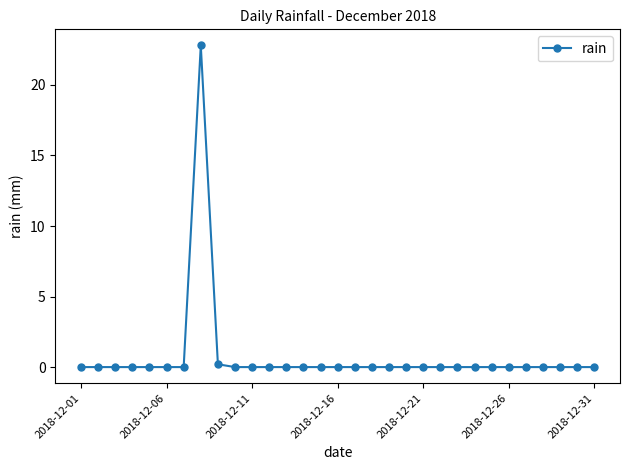

What is the maximum value shown in the chart?

22.8